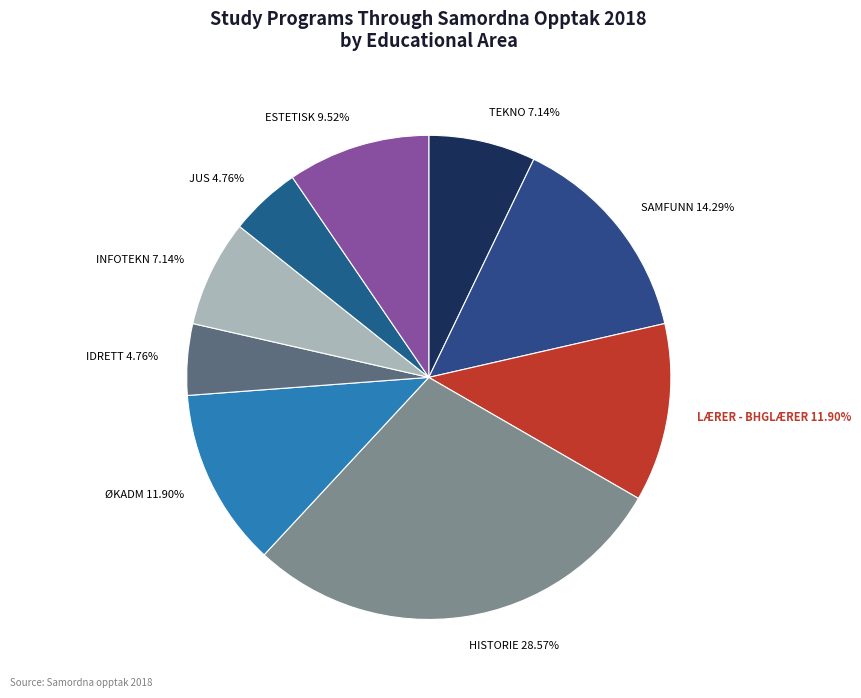

Is ESTETISK the majority of the pie?

No